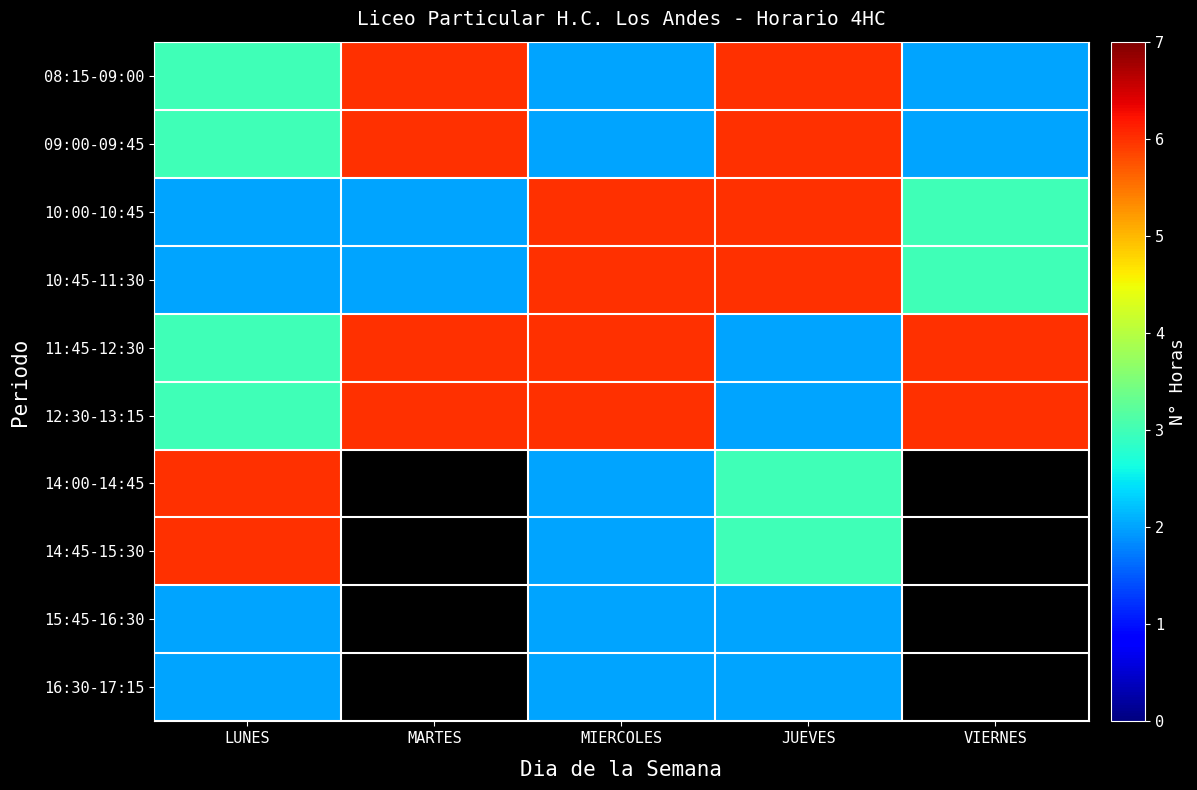

Which category has the highest value across all series?

MARTES